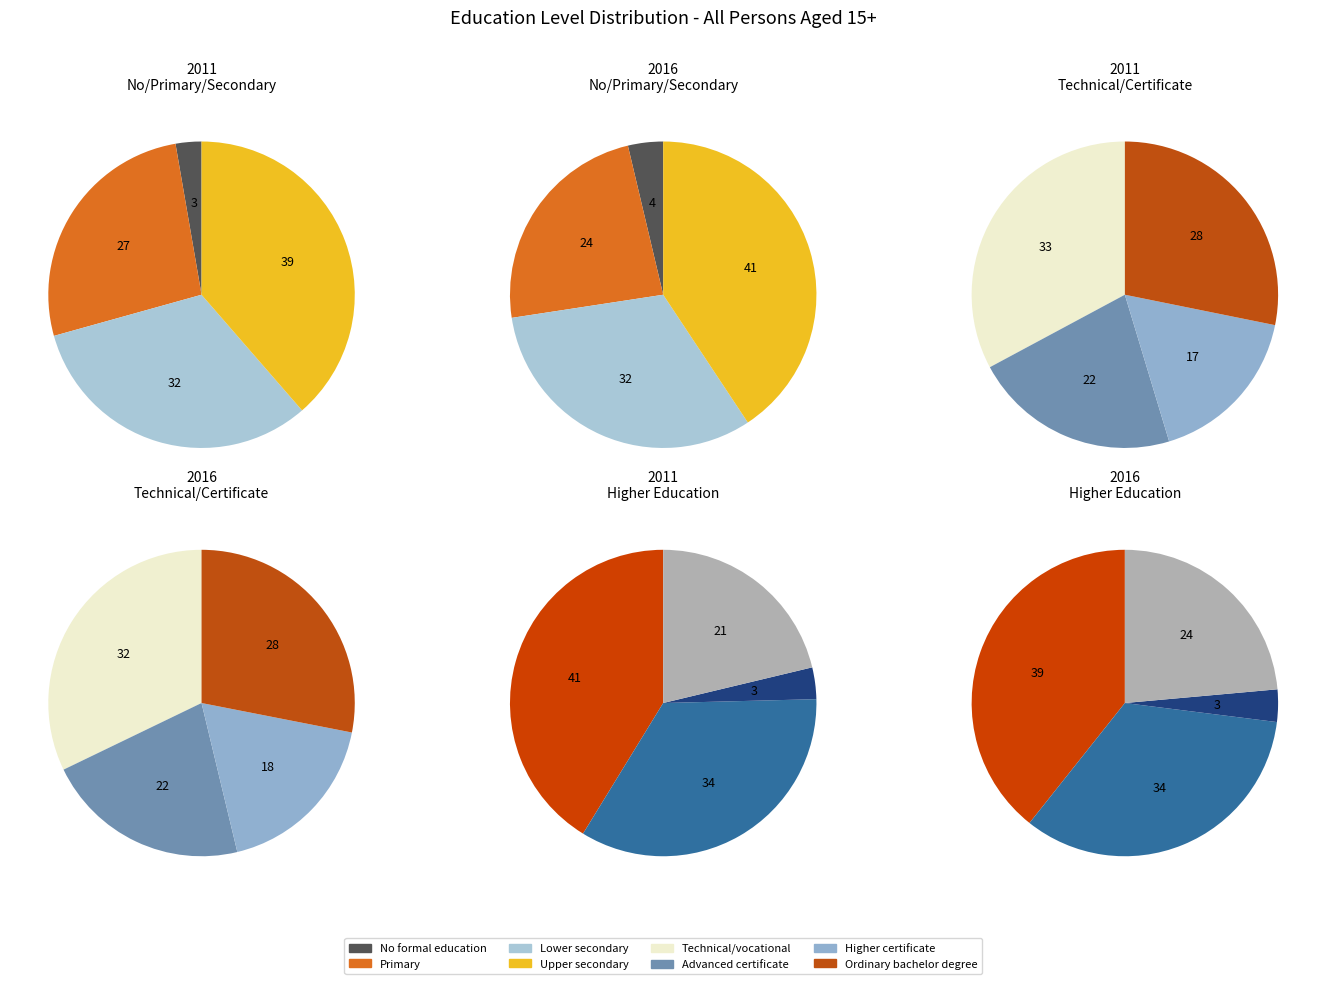

Count the number of slices in the pie.

12